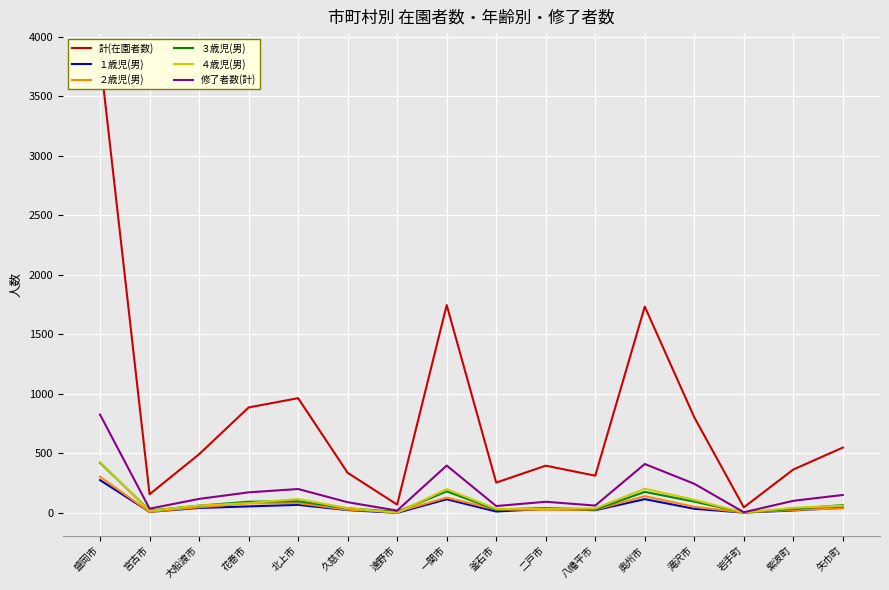

List the series in order of their peak value, highest first.

計(在園者数), 修了者数(計), ４歳児(男), ３歳児(男), ２歳児(男), １歳児(男)